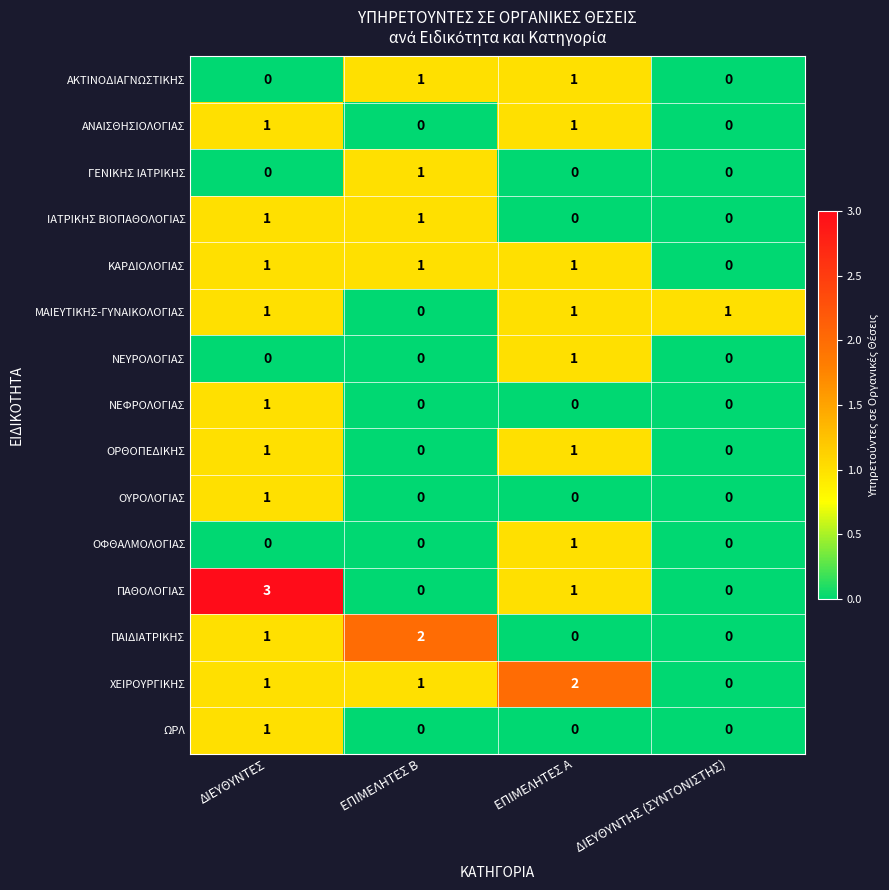

Which series has the widest spread of values?

ΠΑΘΟΛΟΓΙΑΣ